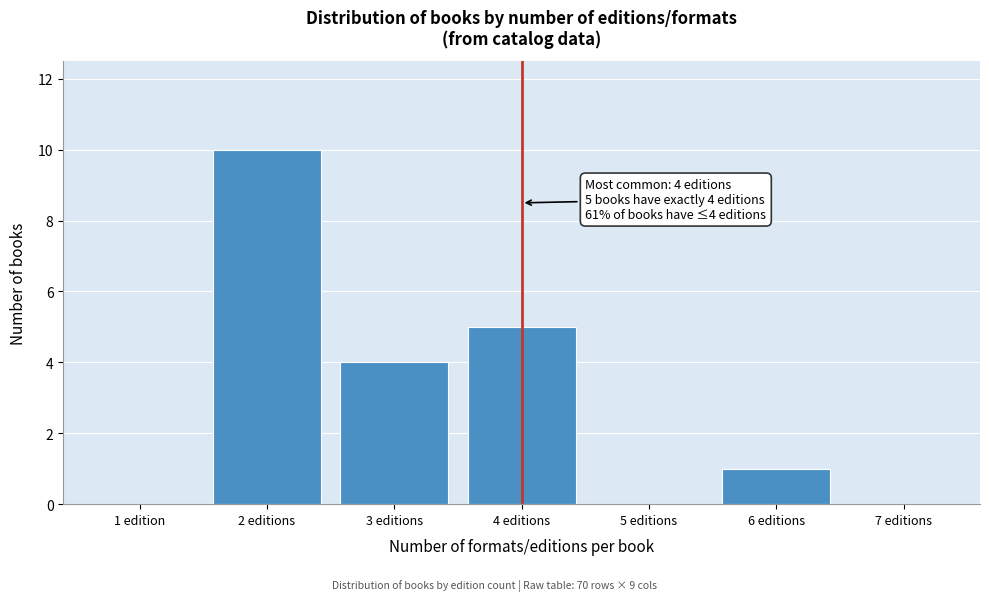

Reading left to right, transcribe all the data shown in this chart.

1 edition=0	2 editions=10	3 editions=4	4 editions=5	5 editions=0	6 editions=1	7 editions=0